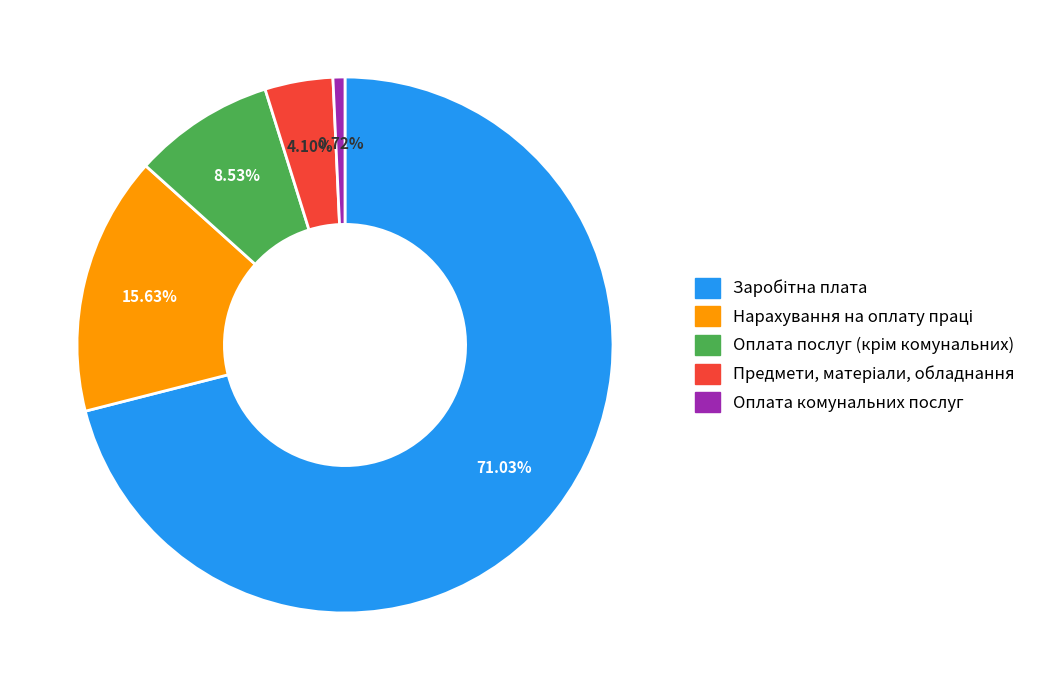

Does any single category account for the majority?

Yes